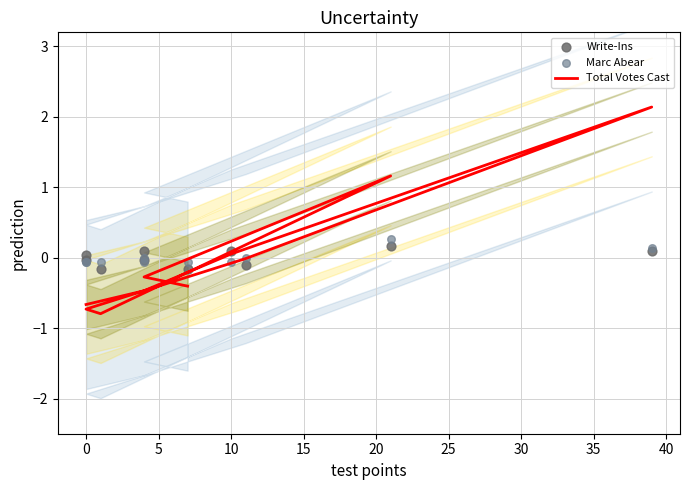

Which series has the largest total across all categories?

Total Votes Cast